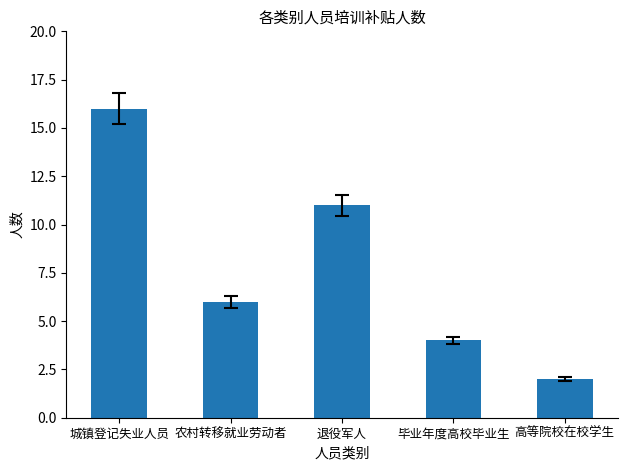

How many bars are there in total?

5